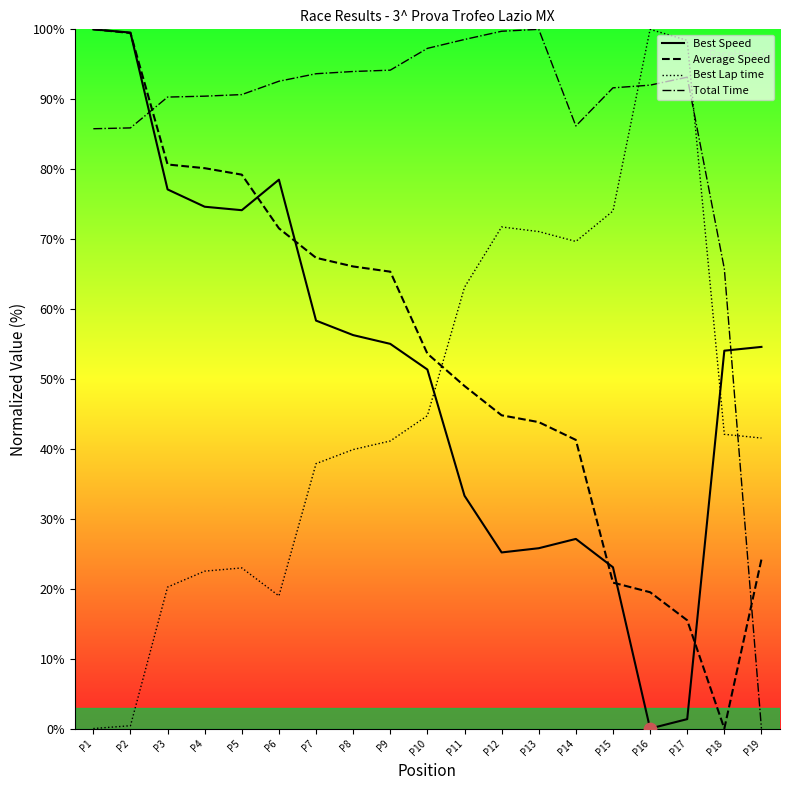

What is the total value across all series at P3?

268.3